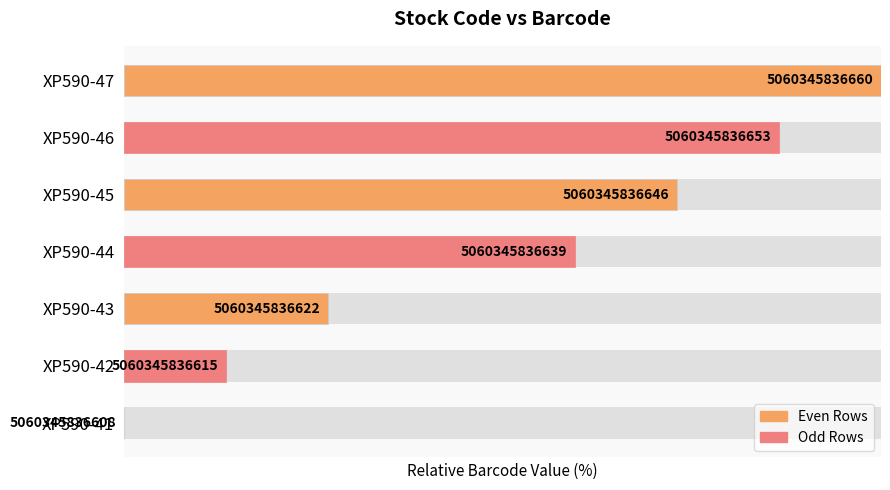

List the labels in order of value, smallest first.

XP590-41, XP590-42, XP590-43, XP590-44, XP590-45, XP590-46, XP590-47